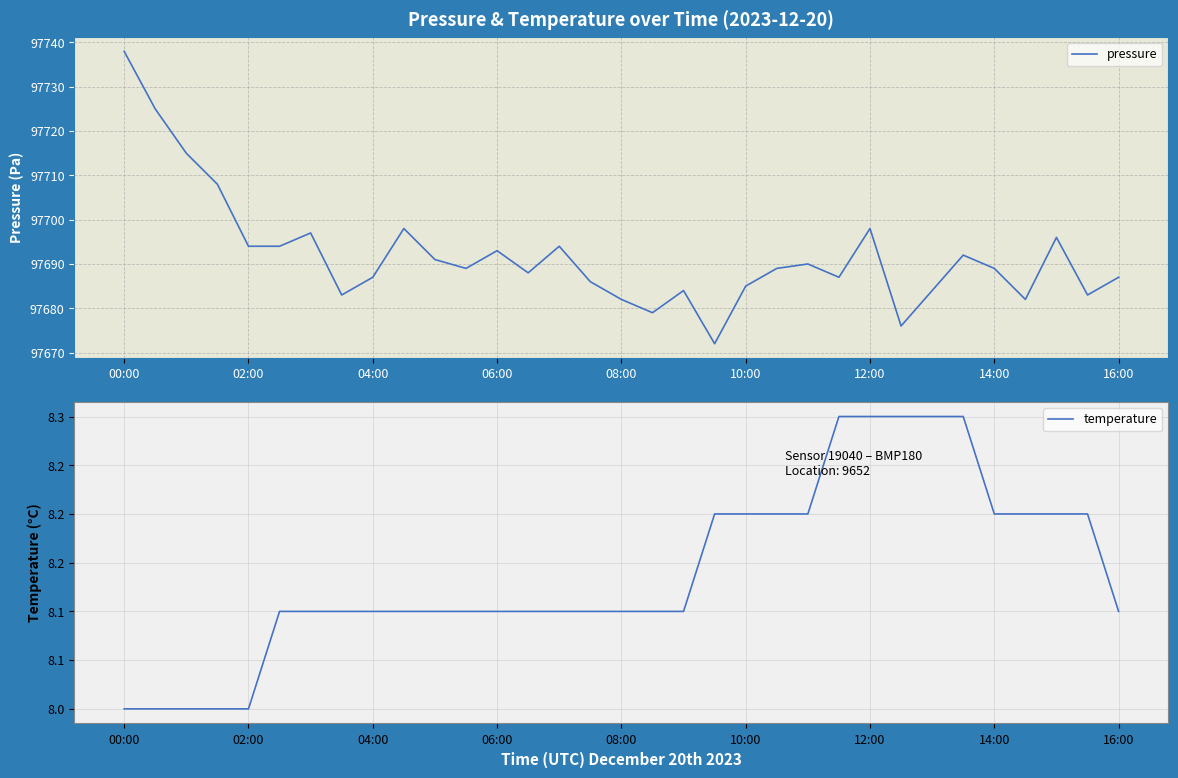

Is it true that temperature equals 12.7 at 23?

False